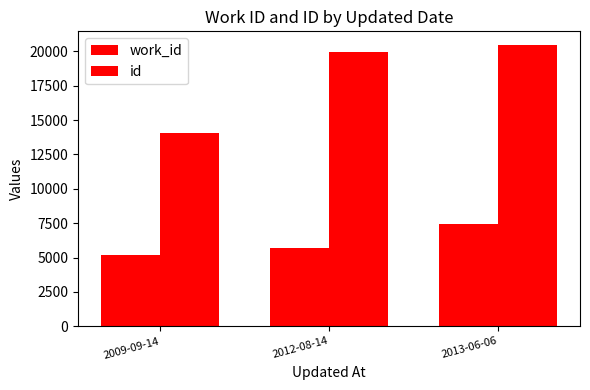

Count the number of categories in the chart.

3